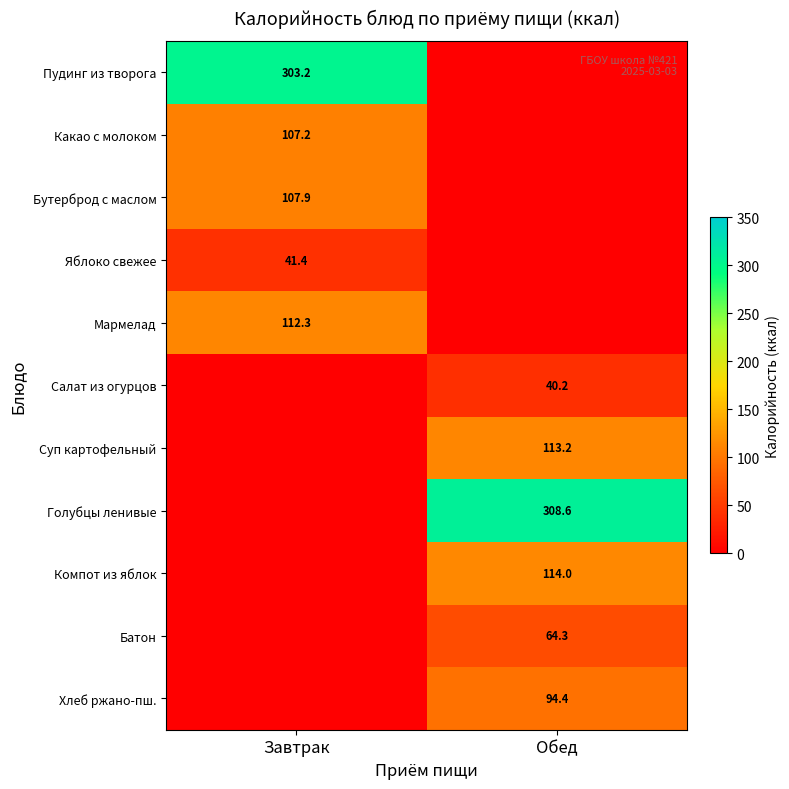

Is it true that Хлеб ржано-пш. equals 55.8 at Обед?

False